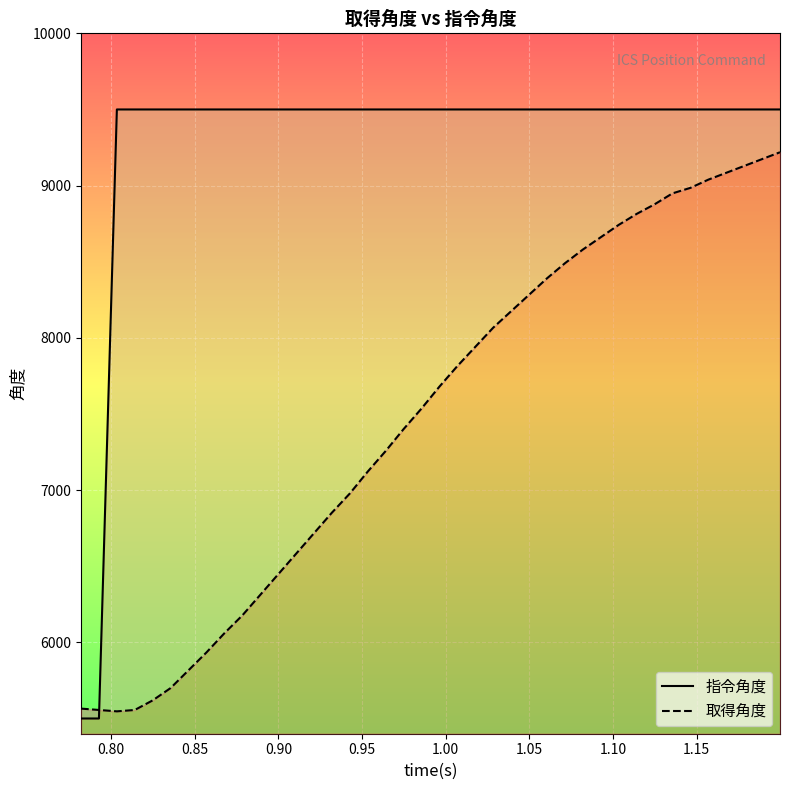

True or false: 取得角度 has more than 1 interior local peaks.

False